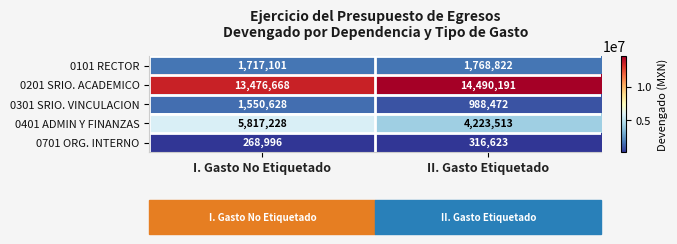

What is the minimum value shown in the chart?

268996